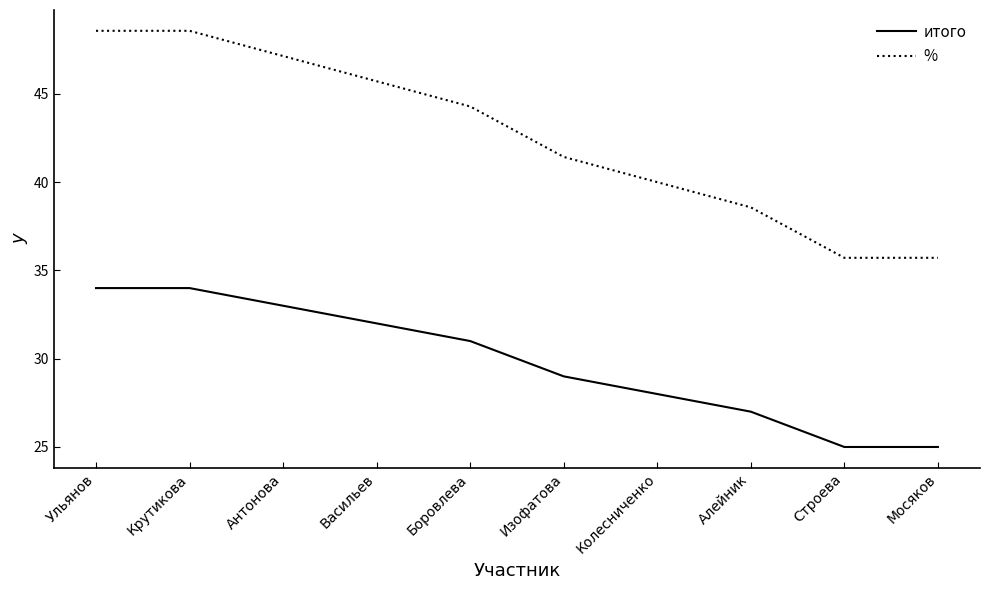

Is it true that итого equals 28.0 at Колесниченко?

True